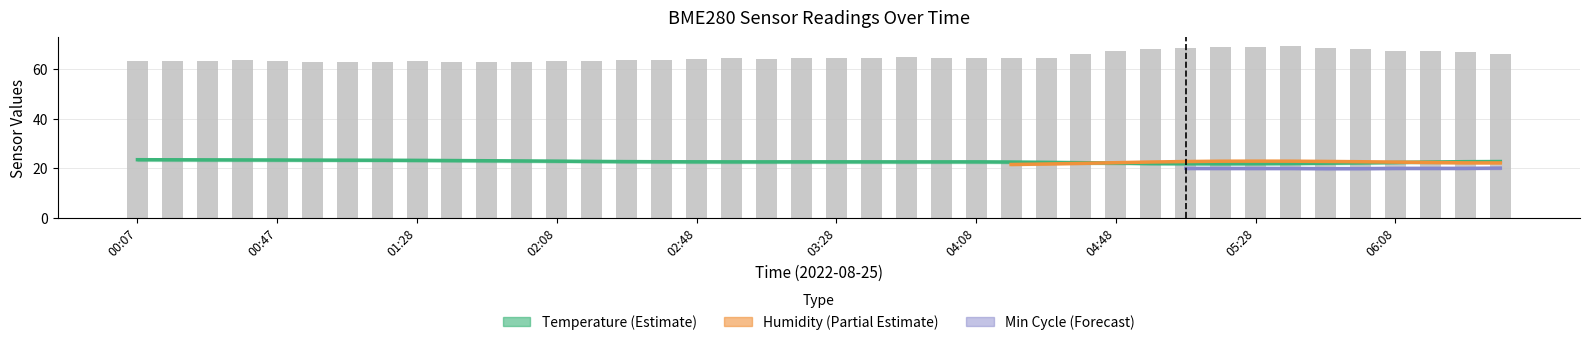

What is the sum of all BME280_temperature values?

909.6